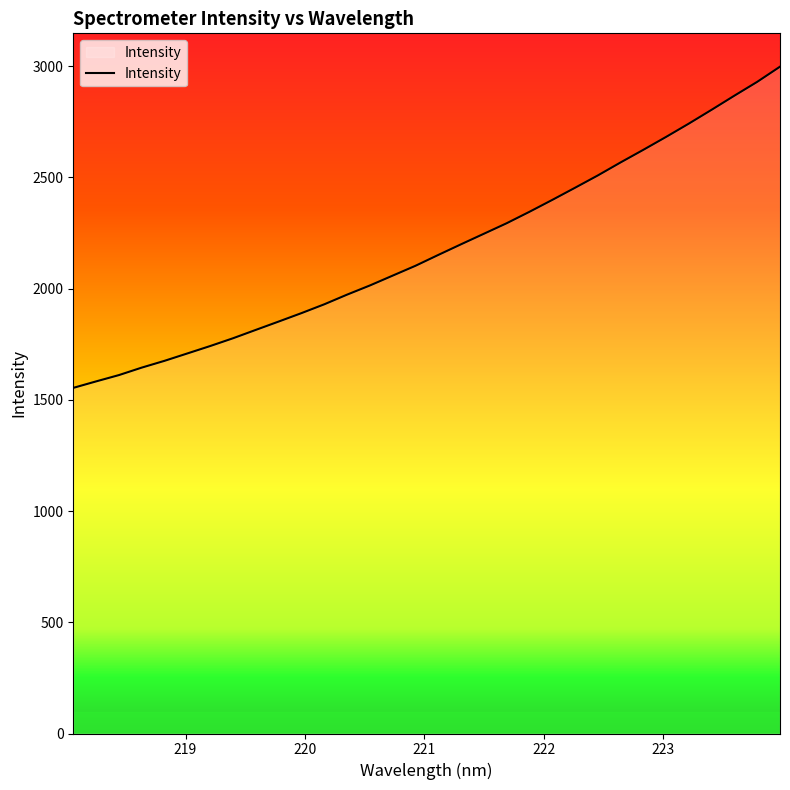

What is the greatest value displayed?

2997.2